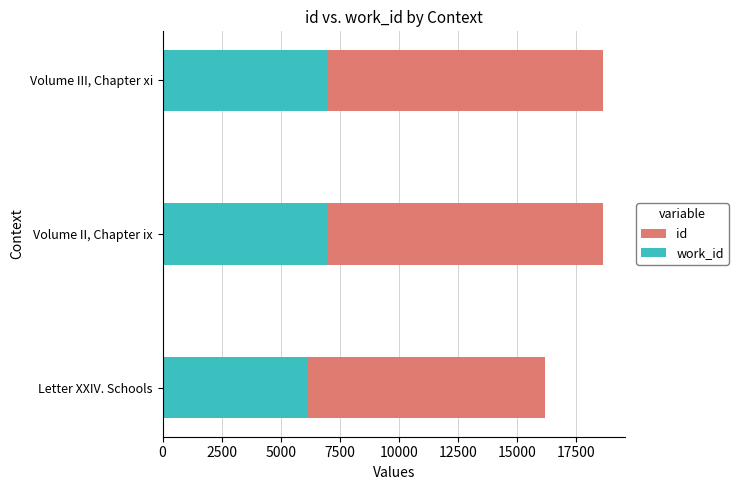

Count the number of data series in this chart.

2